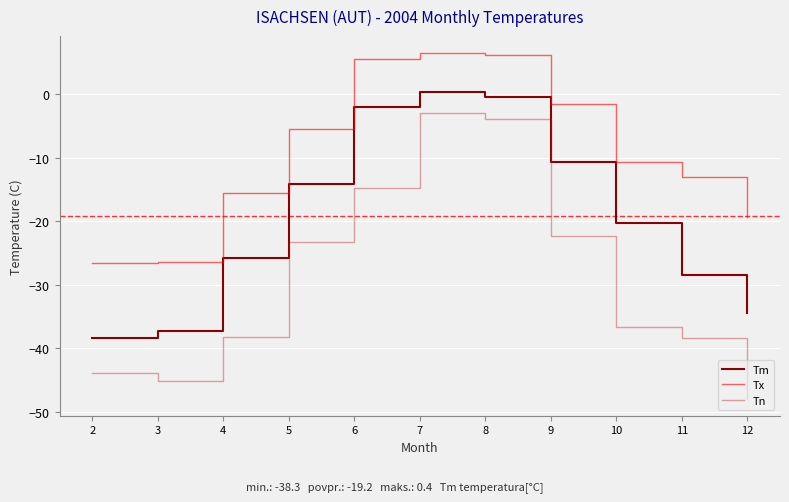

Rank the series by their maximum value, from lowest to highest.

Tn, Tm, Tx